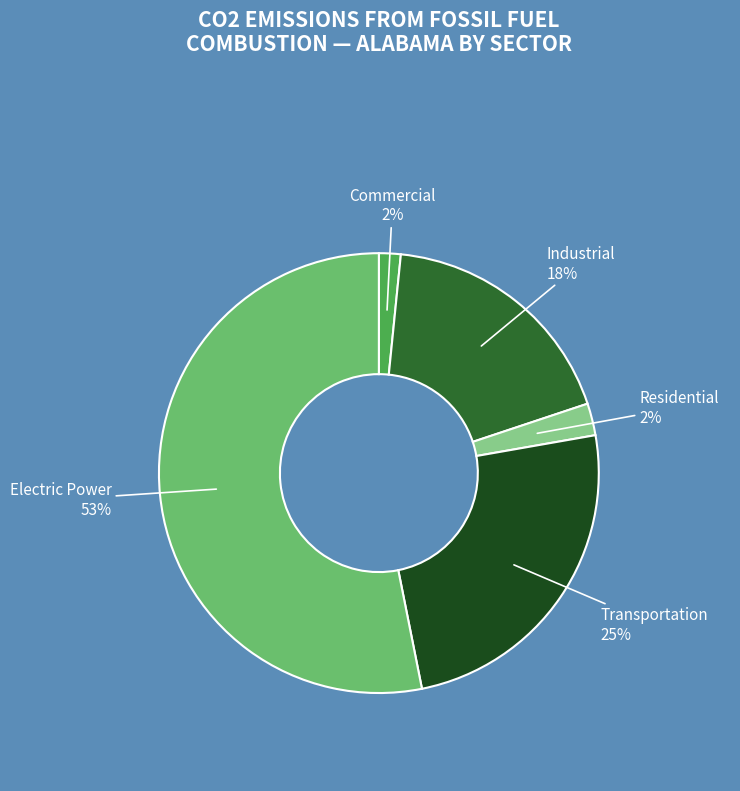

Is there a majority slice in this chart?

Yes